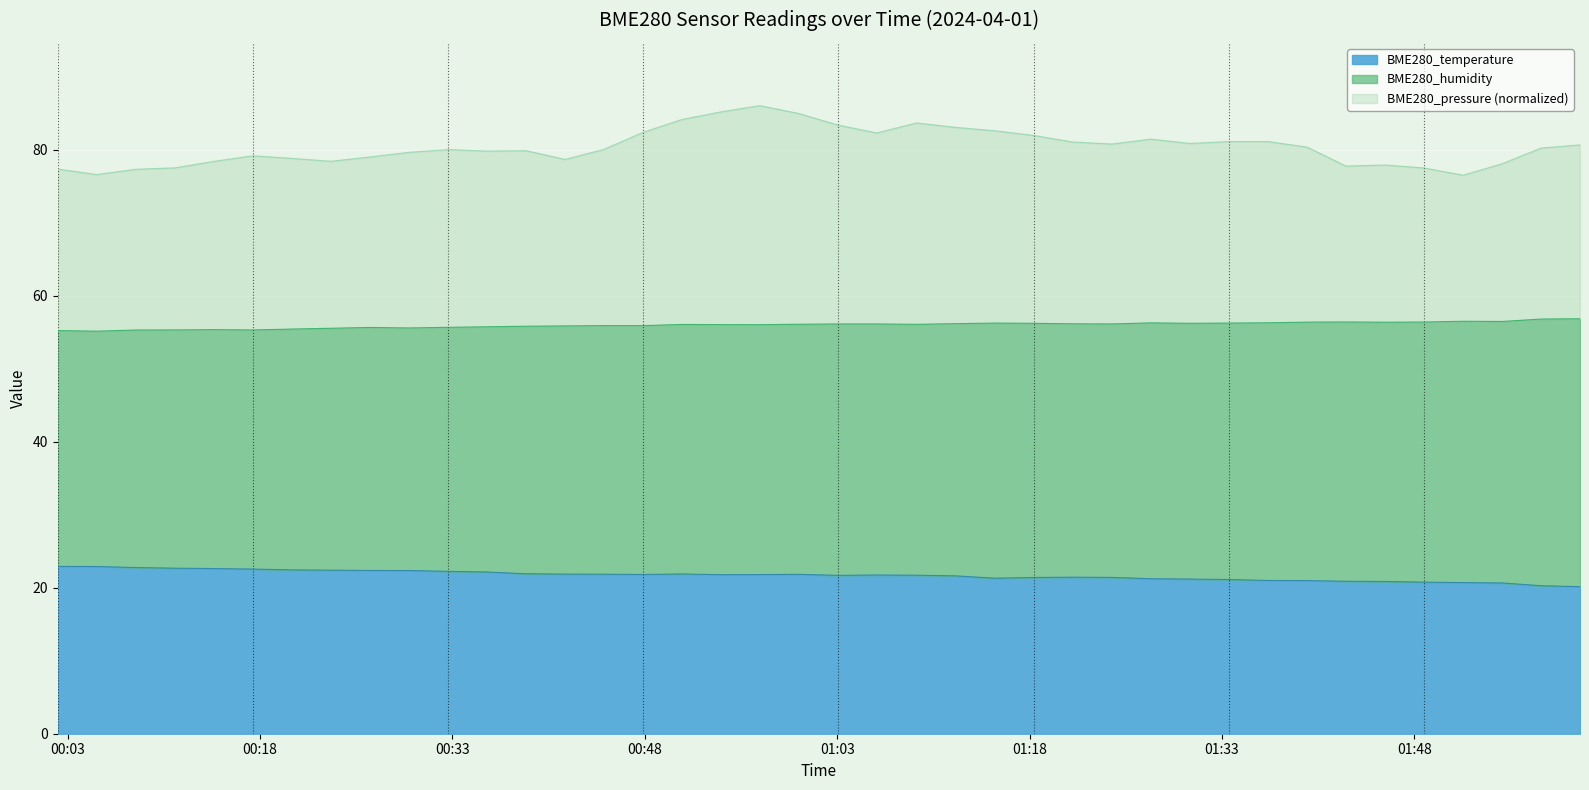

Does the chart display data point markers on the line(s)?

No